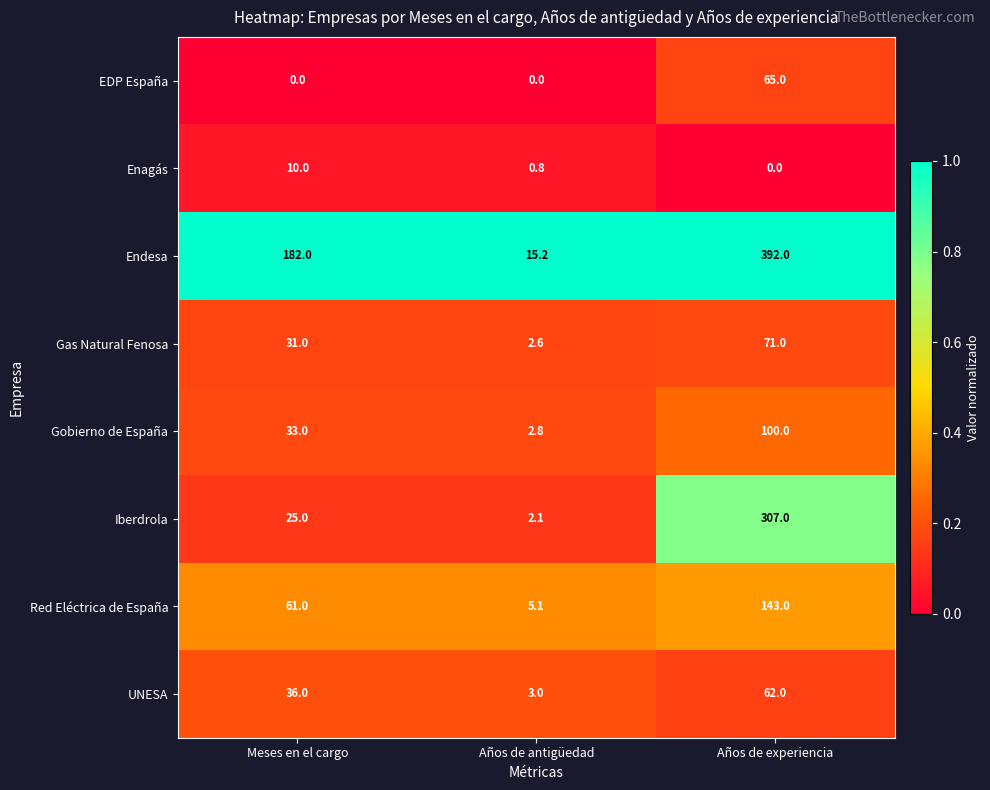

Is it true that Gas Natural Fenosa equals 7.2 at Meses en el cargo?

False